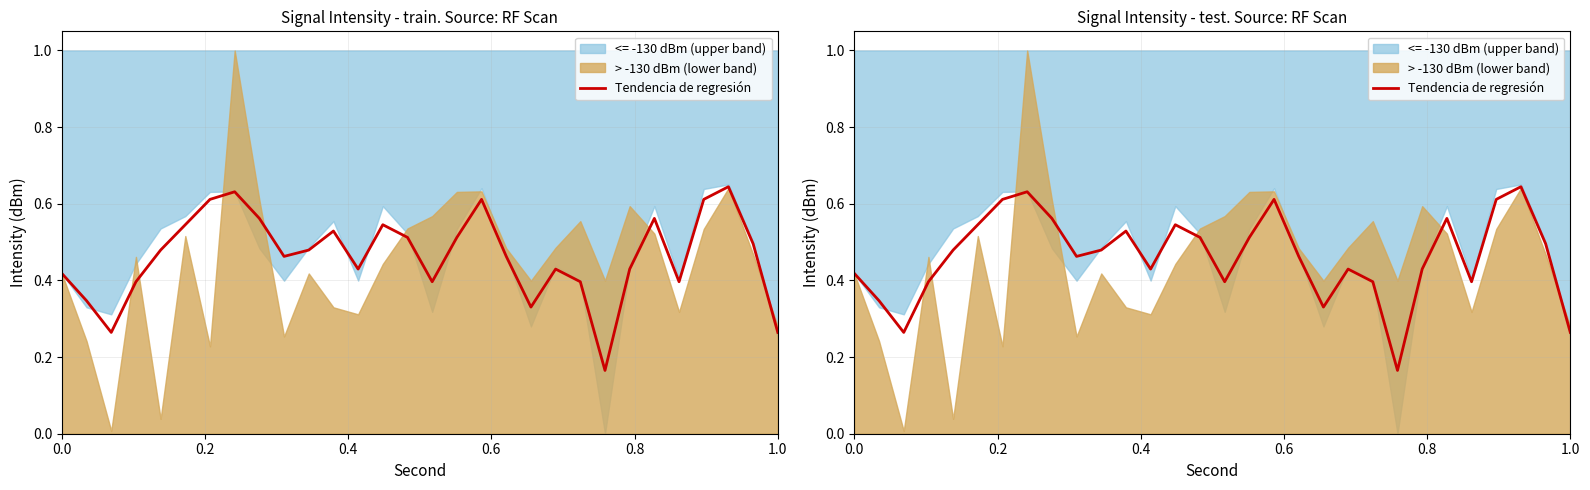

Read the value at 0.8.

0.5